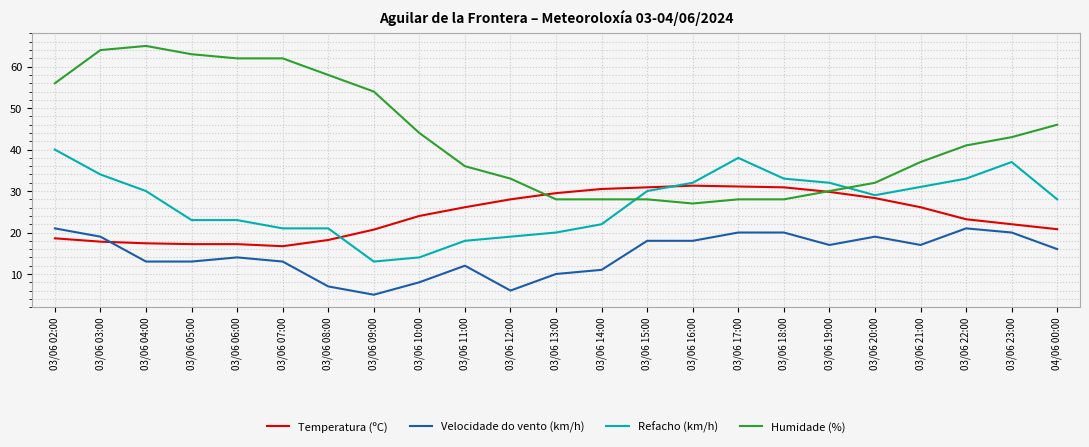

What is the total value across all series at 03/06 16:00?

108.3